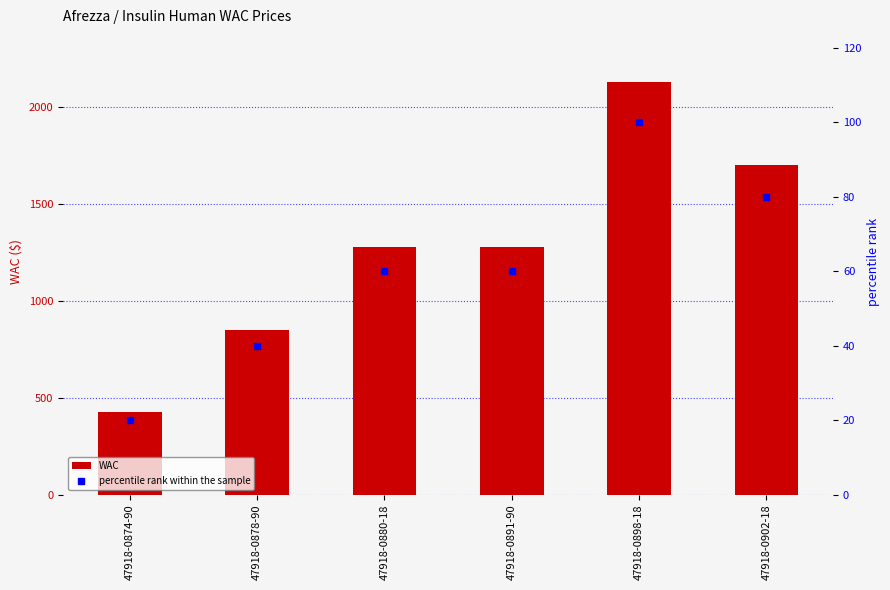

Reading left to right, what are all the values shown in this chart?

WAC: 425.4	850.9	1276.4	1276.4	2127.3	1701.8
percentile rank within the sample: 20.0	40.0	60.0	60.0	100.0	80.0